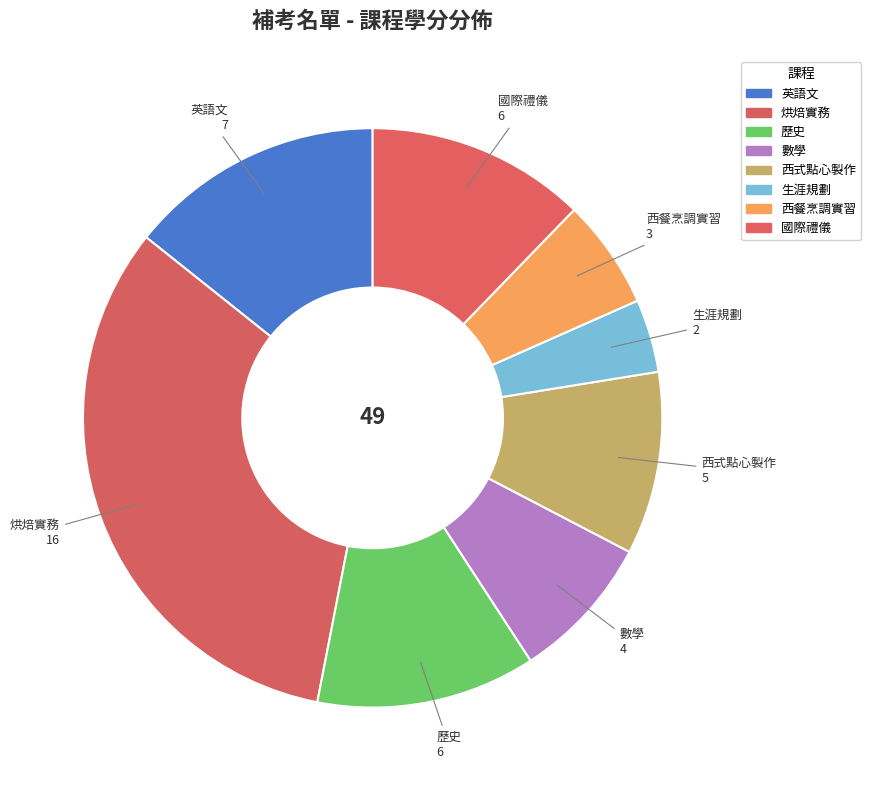

Which category has the biggest portion of the pie?

烘焙實務